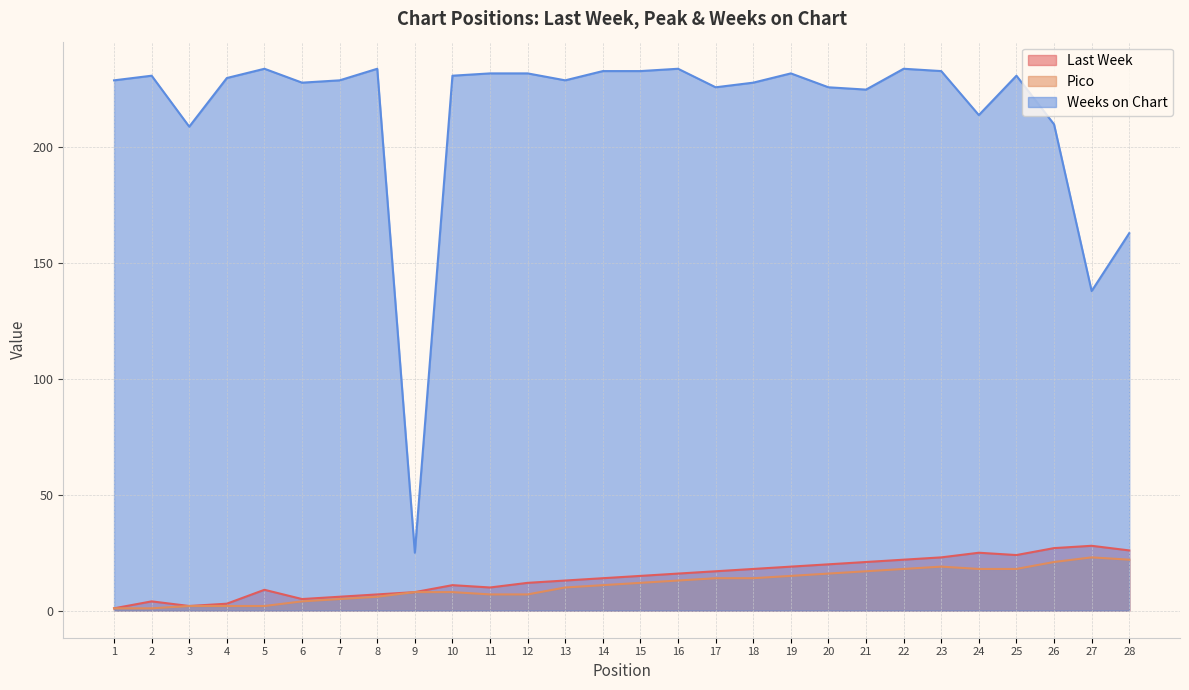

Rank the categories by Pico value from lowest to highest.

1, 2, 3, 4, 5, 6, 7, 8, 11, 12, 9, 10, 13, 14, 15, 16, 17, 18, 19, 20, 21, 22, 24, 25, 23, 26, 28, 27